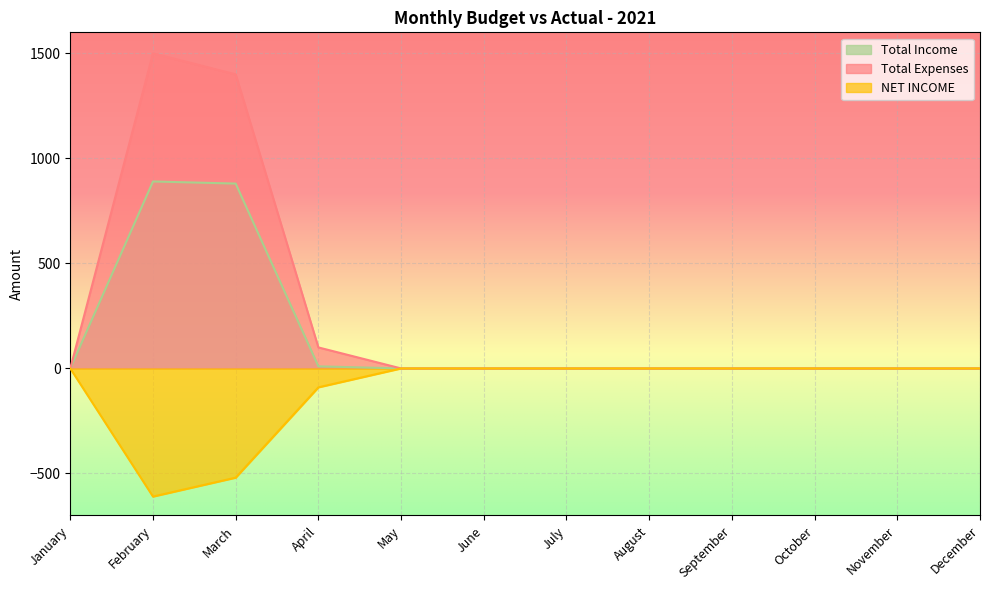

The value of Total Income at May is 0. True or false?

True